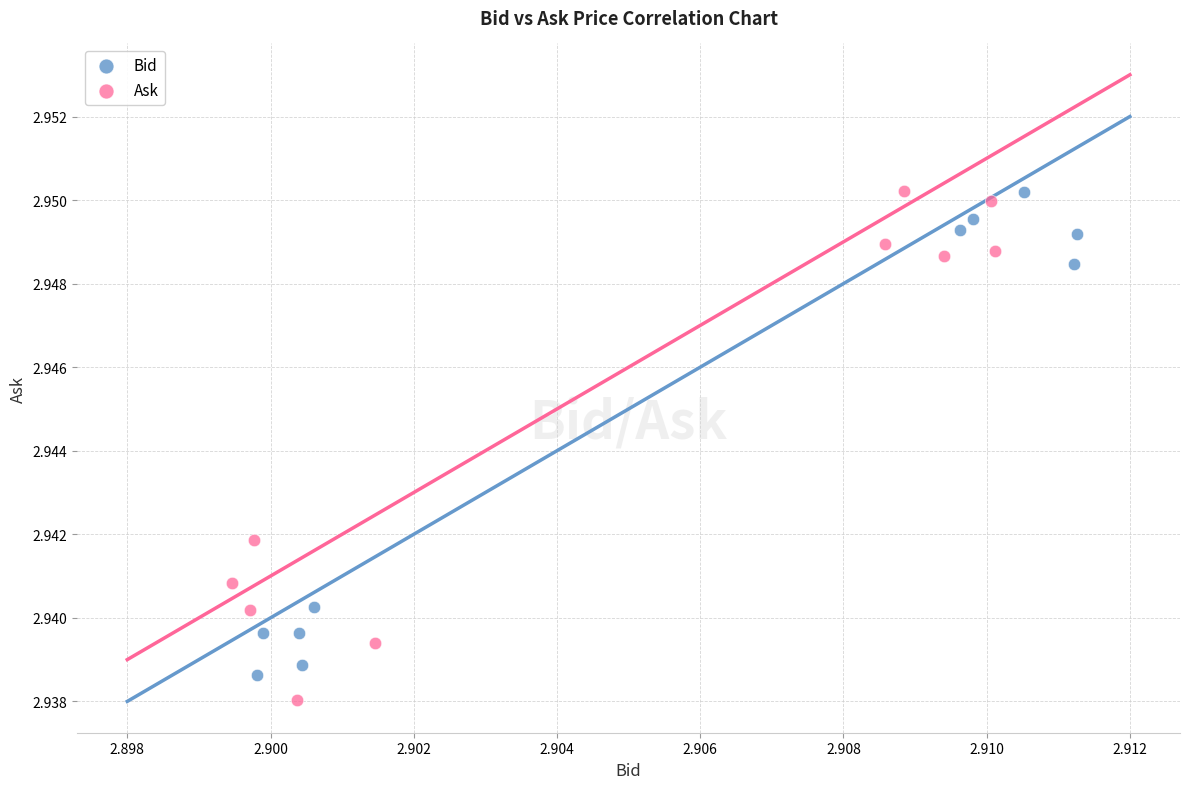

What are all the series names shown in the legend?

Bid, Ask